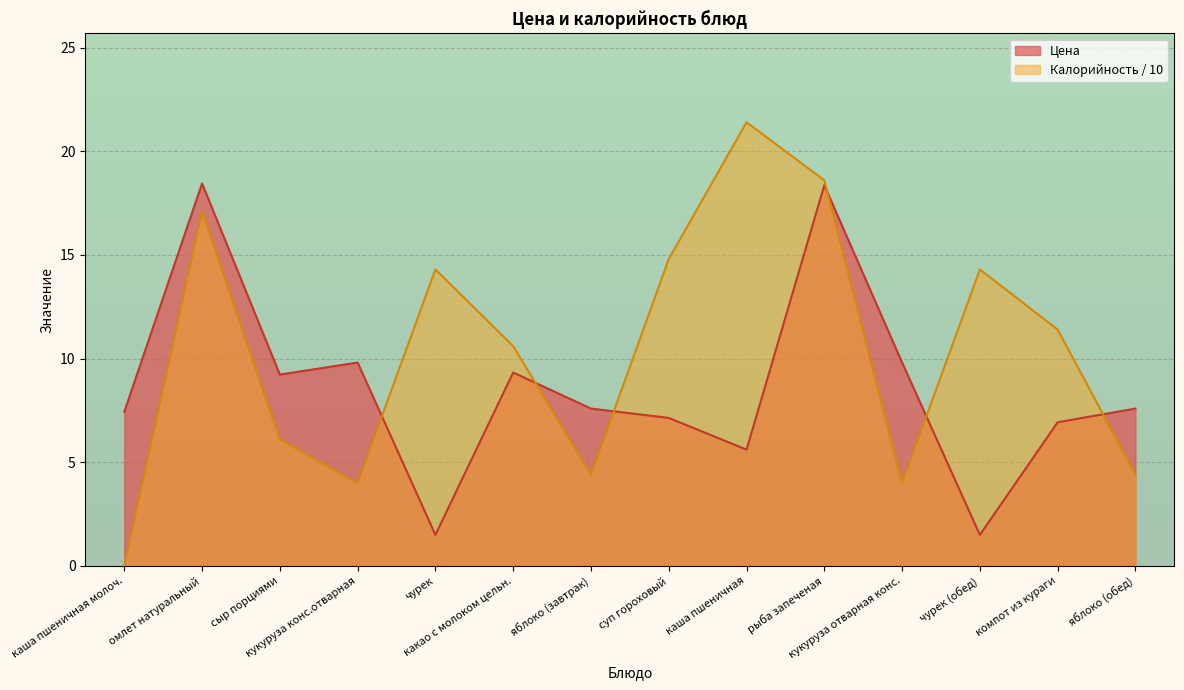

Reading left to right, transcribe all the data shown in this chart.

каша пшеничная молоч.=7.4	омлет натуральный=18.4	сыр порциями=9.2	кукуруза конс.отварная=9.8	чурек=1.5	какао с молоком цельн.=9.3	яблоко (завтрак)=7.6	суп гороховый=7.1	каша пшеничная=5.6	рыба запеченая=18.4	кукуруза отварная конс.=9.8	чурек (обед)=1.5	компот из кураги=6.9	яблоко (обед)=7.6